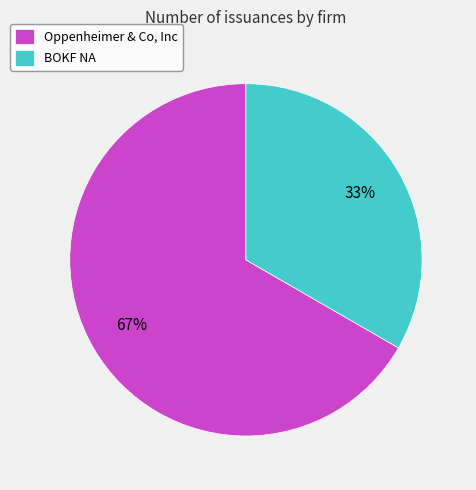

What is the smallest slice in the pie chart?

BOKF NA